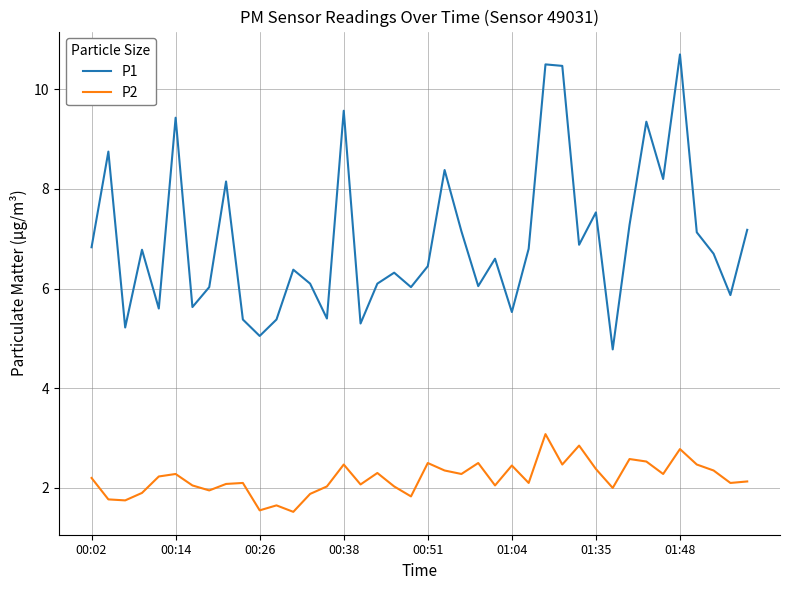

What is the difference between the maximum and minimum values in the P2 series?

1.6